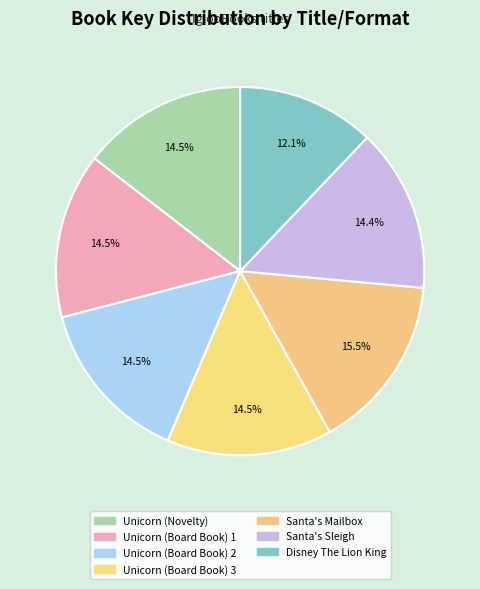

Is Unicorn (Board Book) 2 the majority of the pie?

No